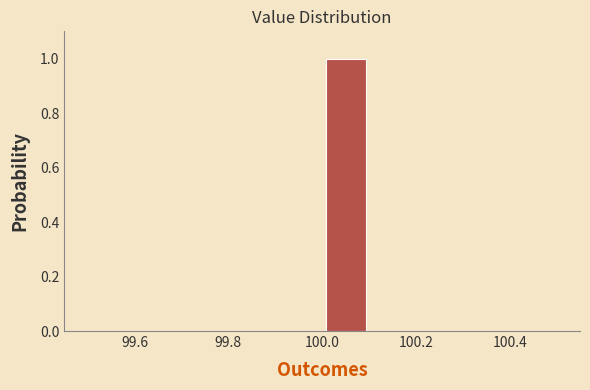

Over which range of the x-axis is the bar tallest?

100.0 to 100.1